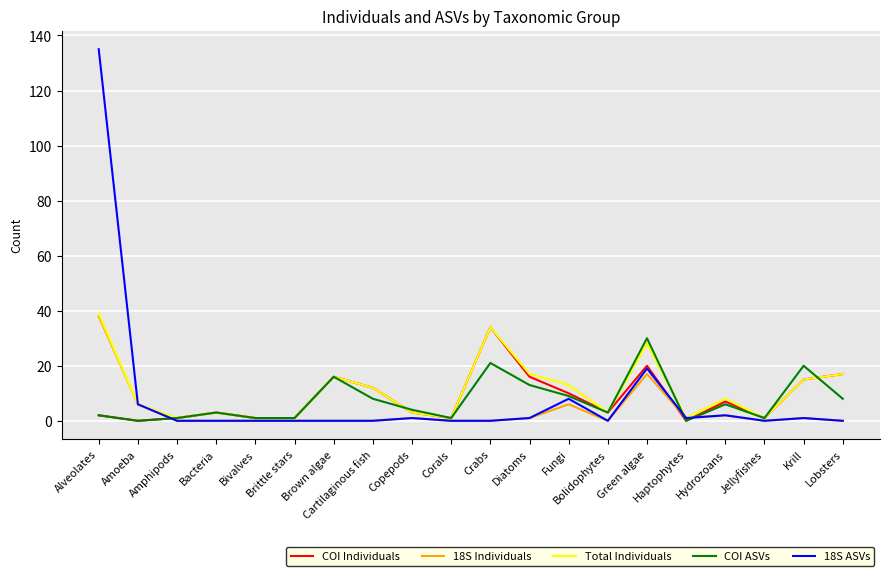

What is the difference between the maximum and minimum values in the Total Individuals series?

38